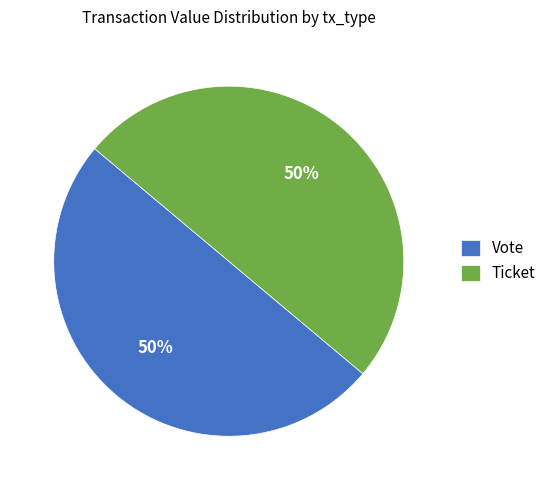

To the nearest percent, what is the combined percentage of Ticket and Vote?

100%